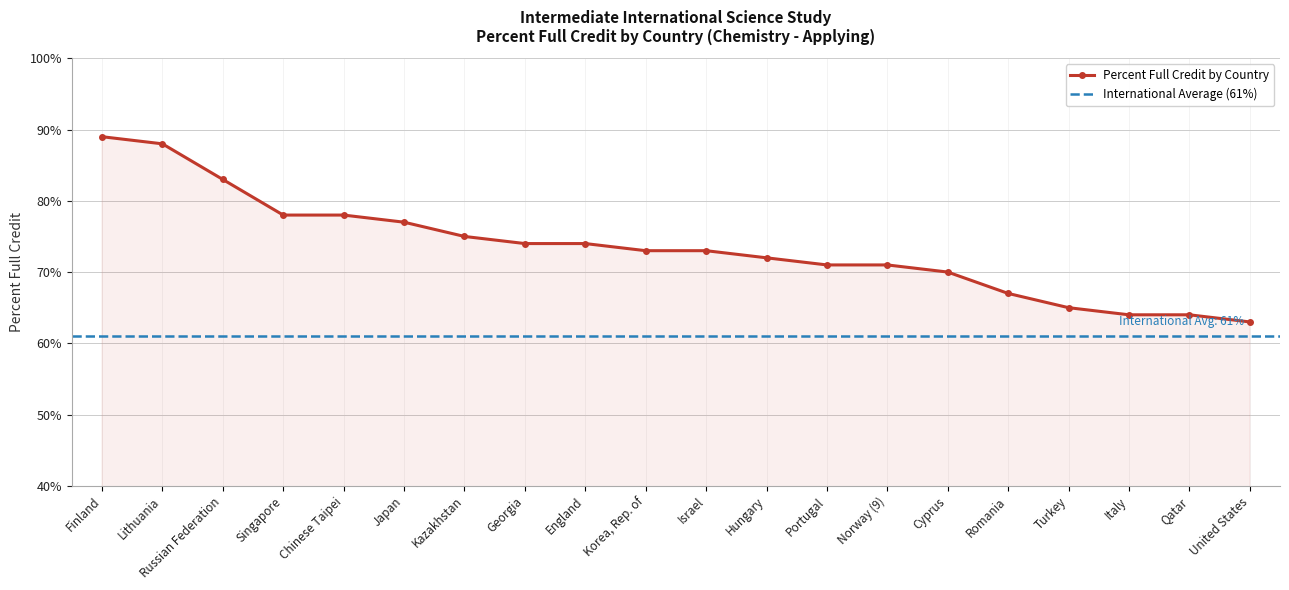

At which label is the value closest to 76?

Japan